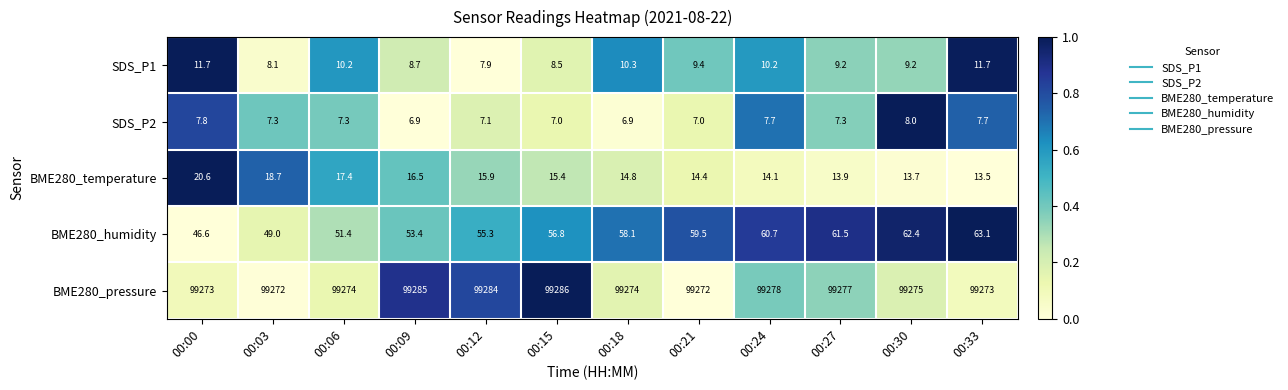

Is it true that SDS_P1 equals 16.3 at 00:33?

False